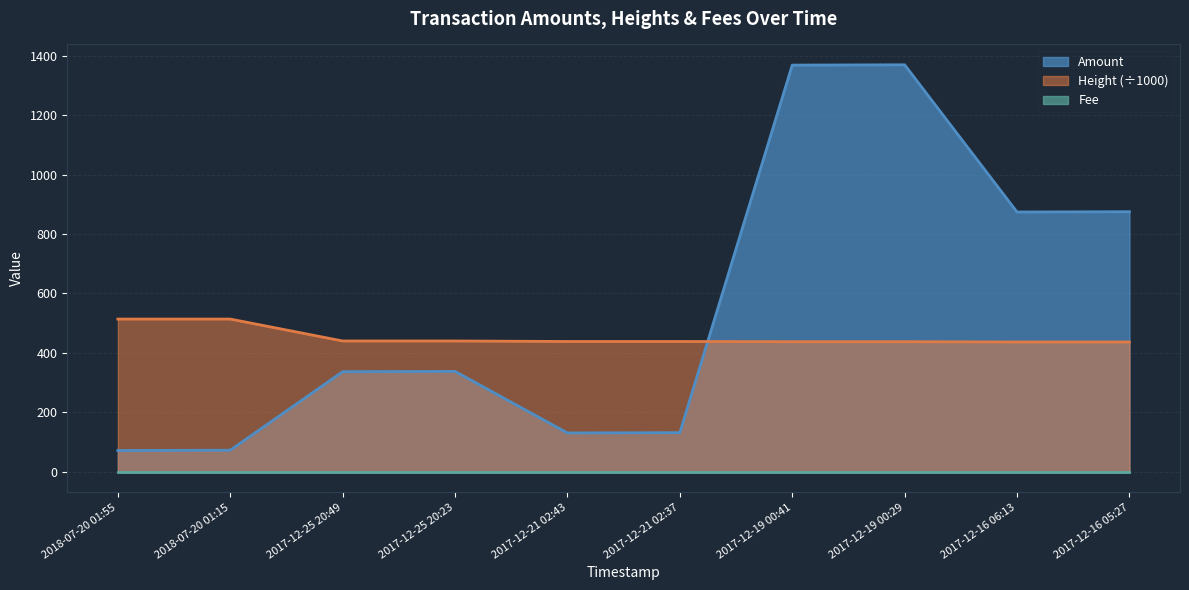

What is the label of the 5th point from the right?

2017-12-21 02:37